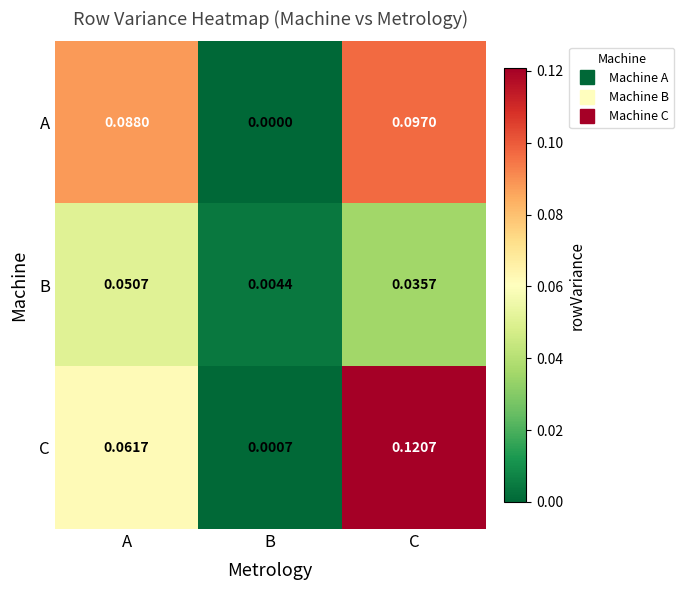

Which series has the largest range (max minus min)?

C